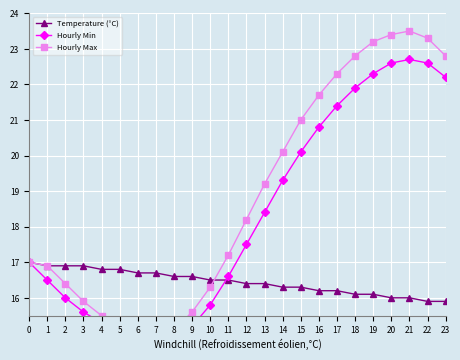

At 23, list the series in order from largest to smallest.

Hourly Max, Hourly Min, Temperature (°C)